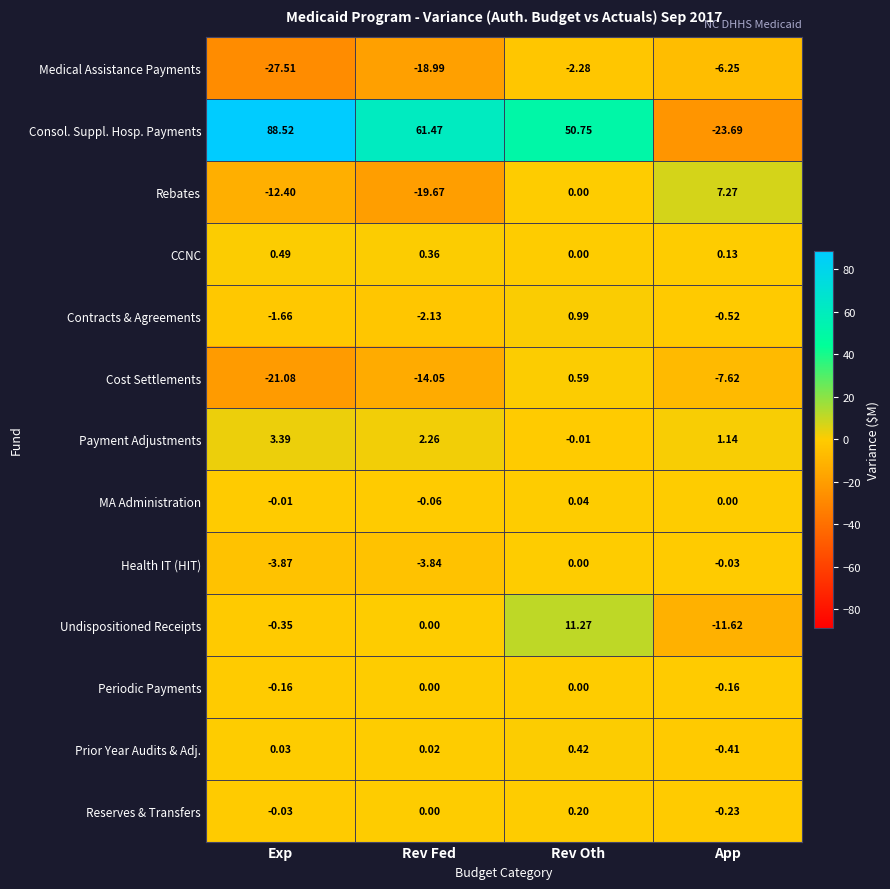

Which series changed the most between Exp and App?

Consol. Suppl. Hosp. Payments